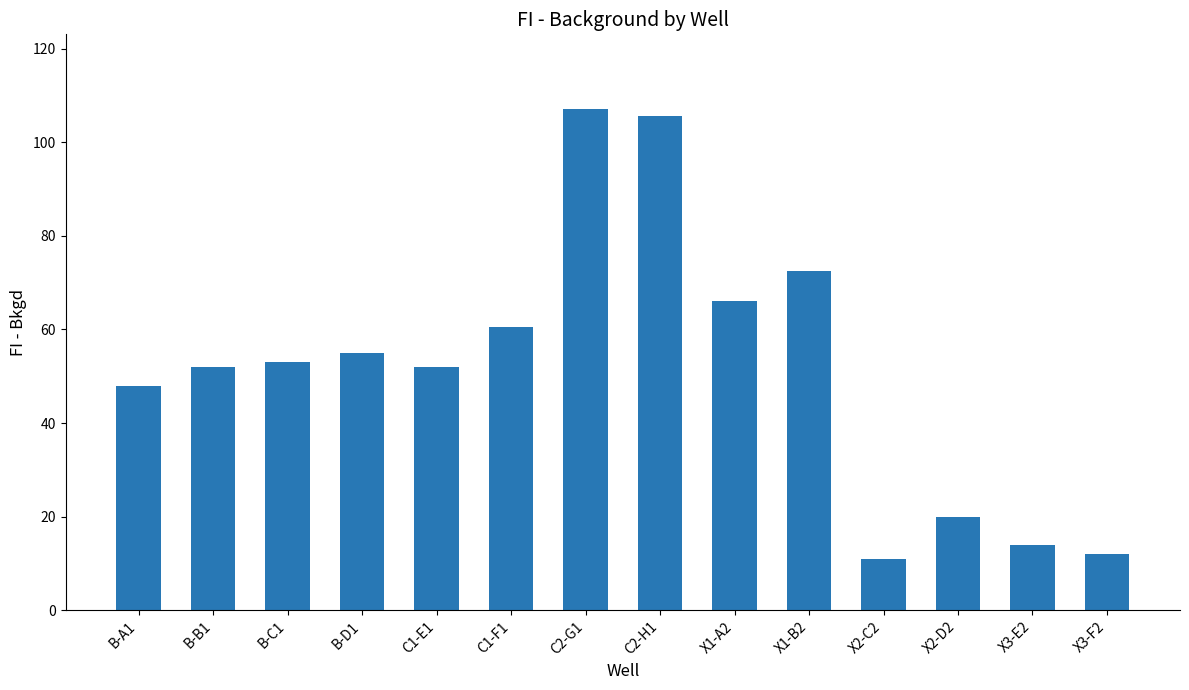

What is the value of the 14th bar from the left?

12.0